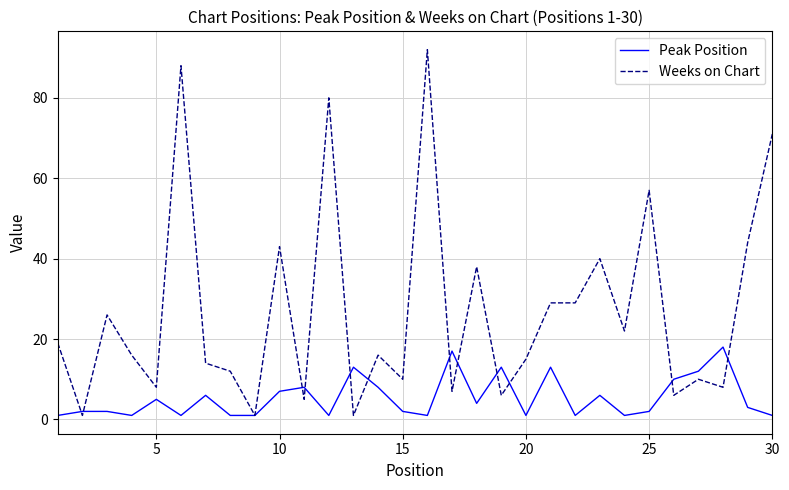

What is the greatest value displayed?

92